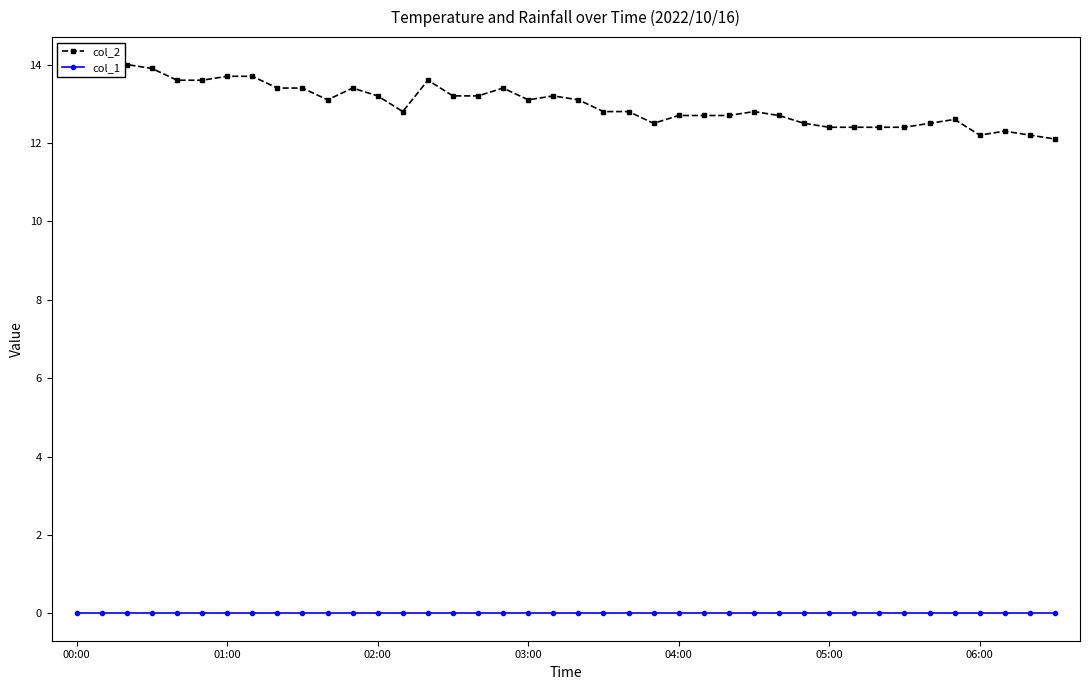

Between 19 and 29, which is larger?

19